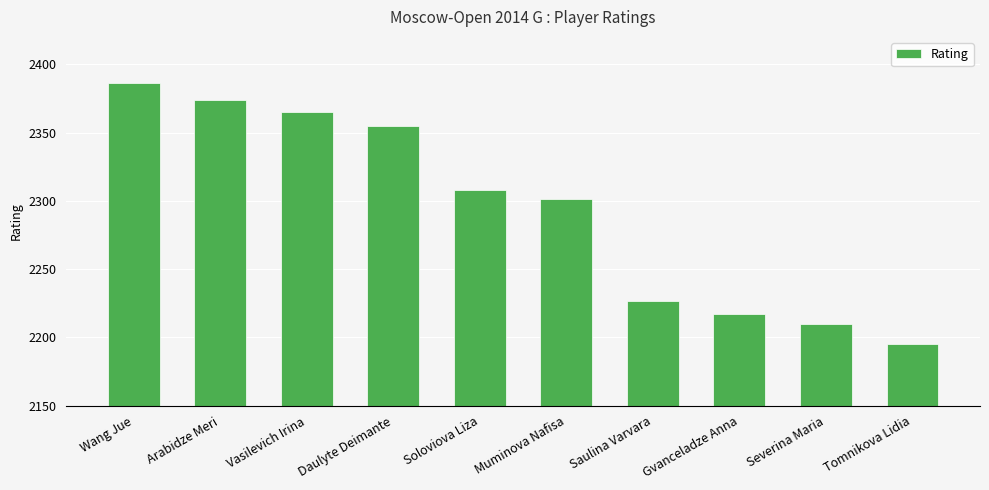

Does the chart contain any negative values?

No